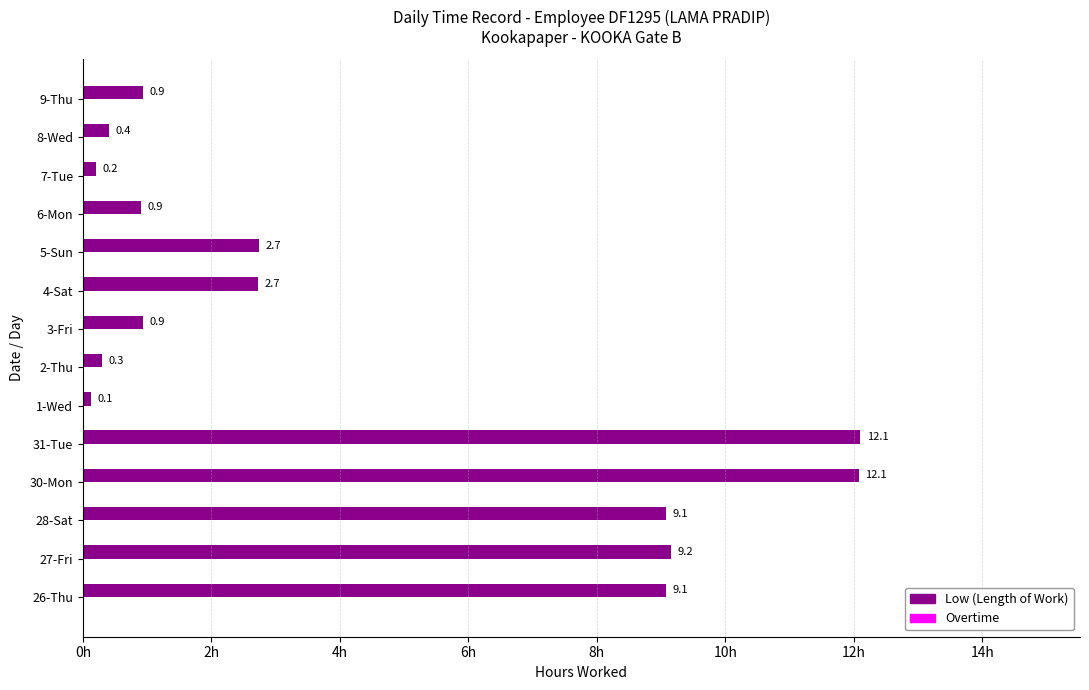

Which has a higher value, 6-Mon or 8-Wed?

6-Mon